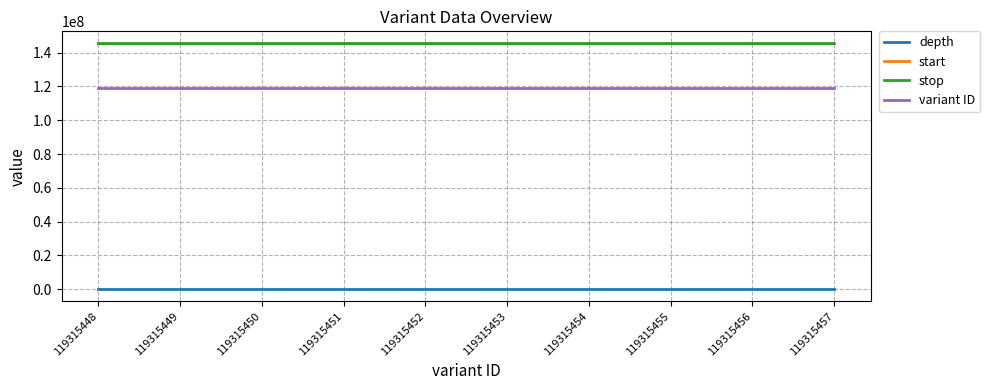

What is the difference between the depth values at 119315452 and 119315455?

16